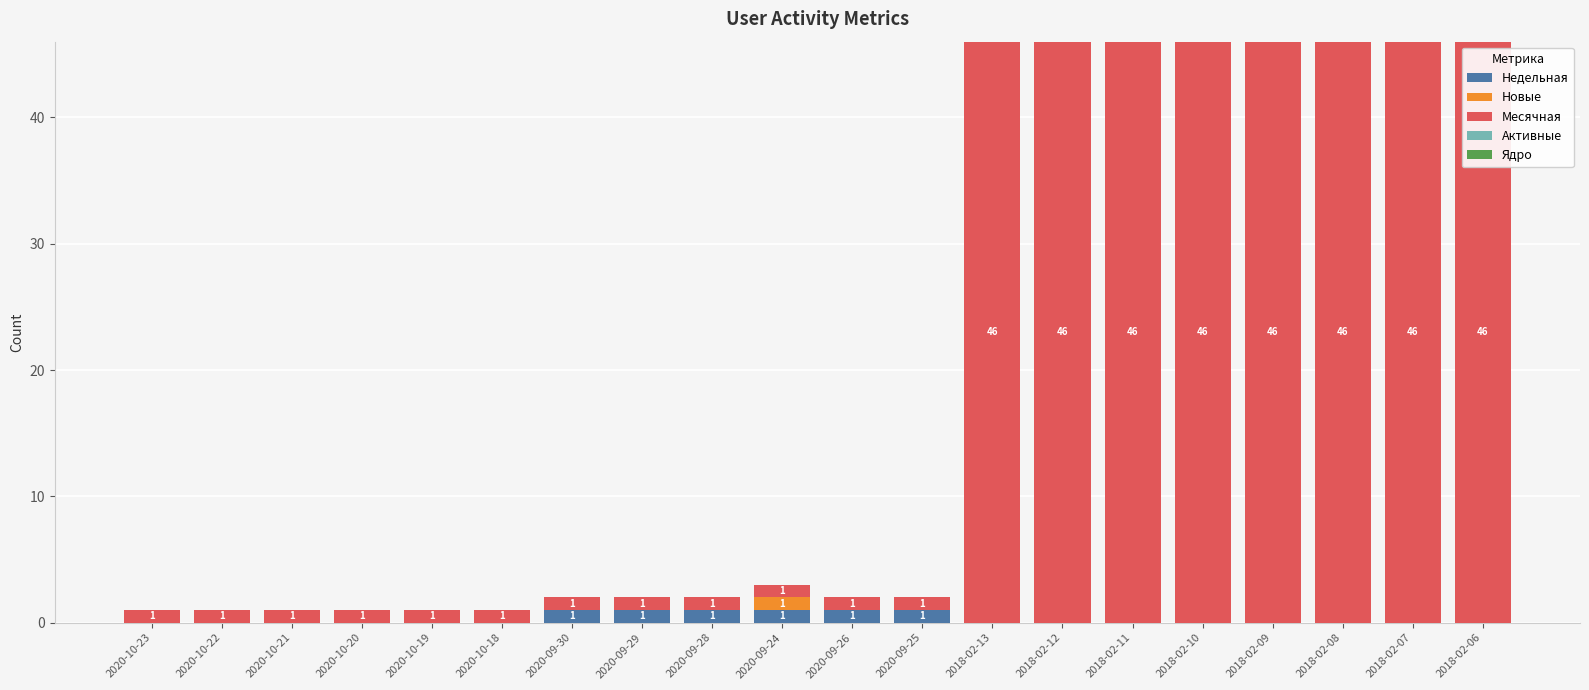

The Недельная series shows 1 at 2020-09-30. True or false?

True